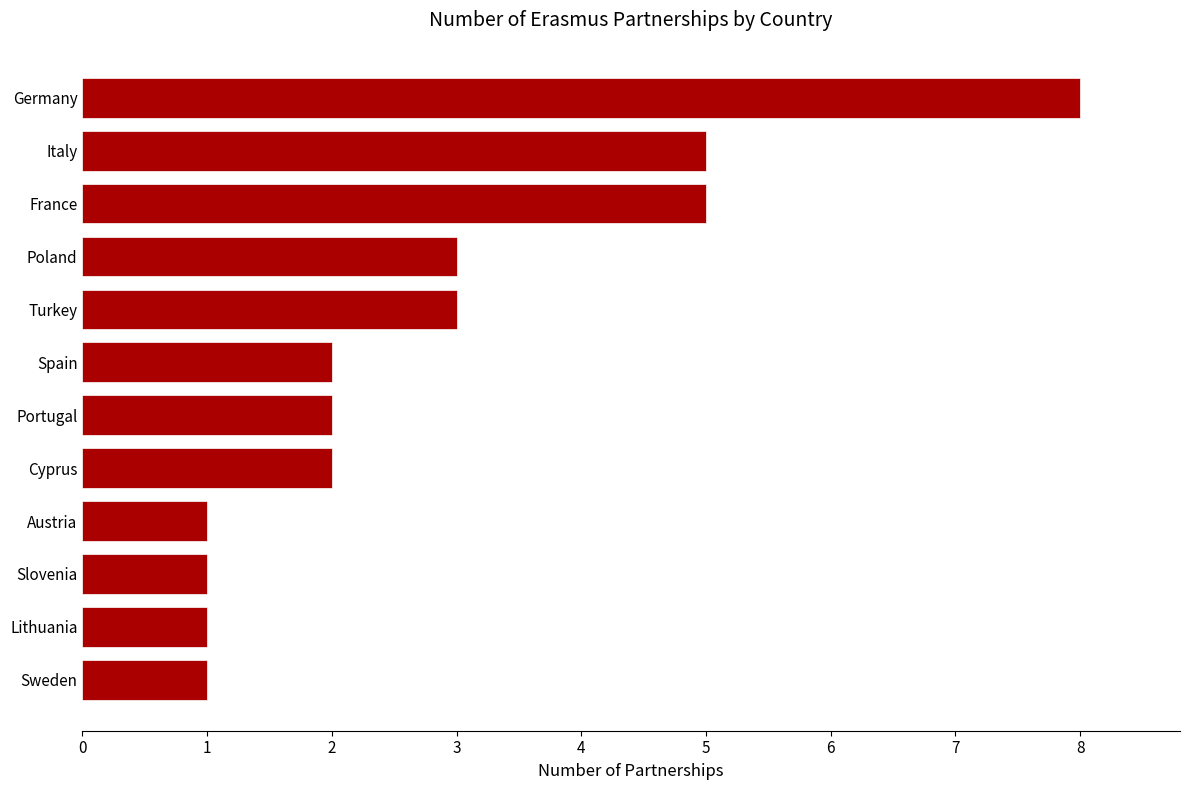

True or false: the data shows 8 at Germany.

True